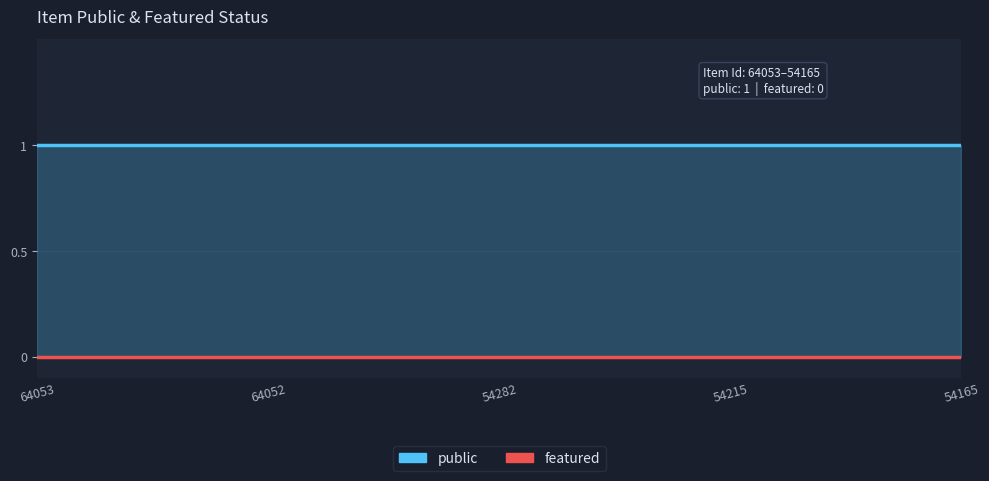

Reading right to left, what are all the values shown in this chart?

public: 1	1	1	1	1
featured: 0	0	0	0	0